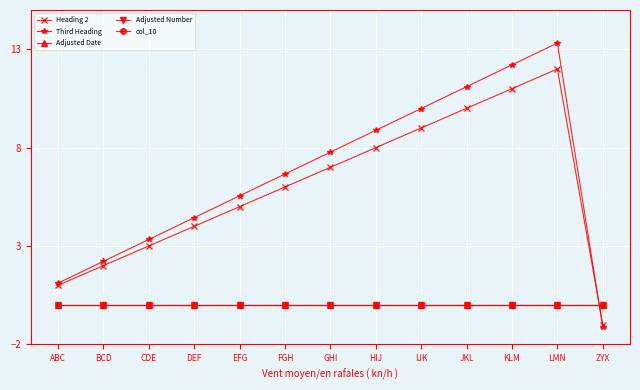

True or false: Adjusted Date has a value of 0.0 at JKL.

True